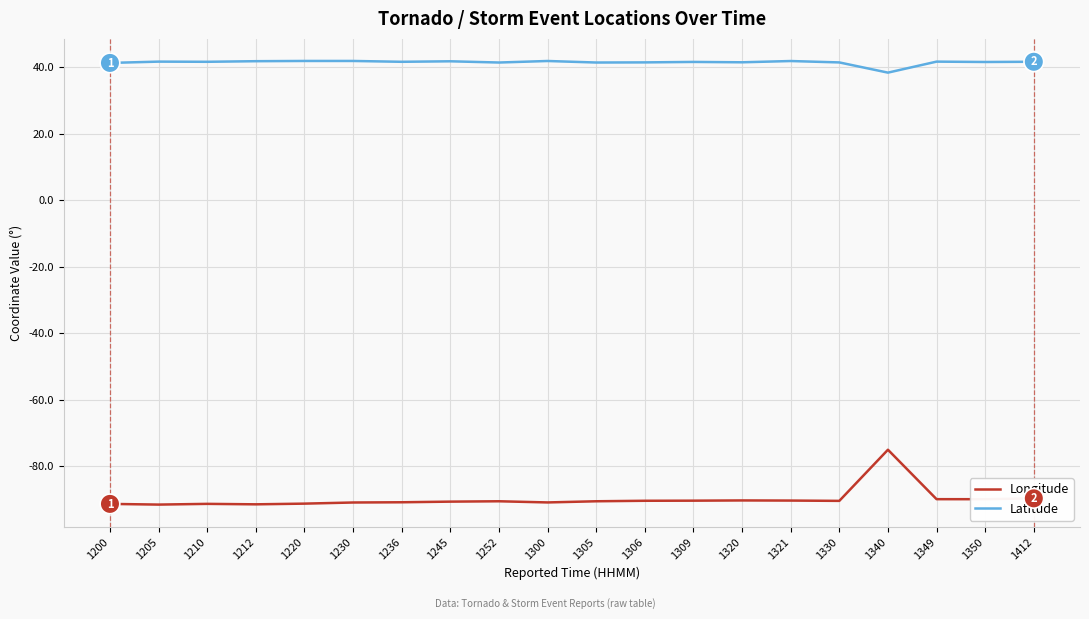

At which category is the sum across all series the highest?

1340